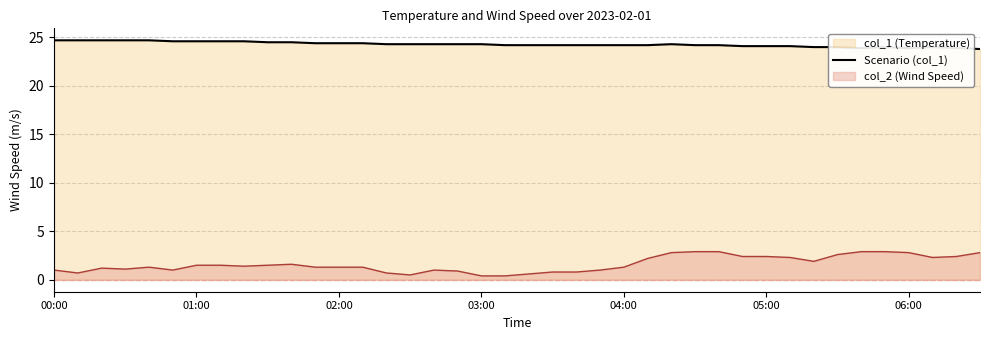

What is the total value across all series at 05:00?

26.5